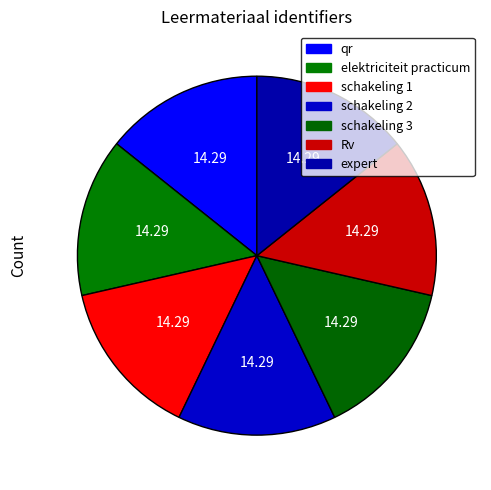

How many segments does this pie chart have?

7